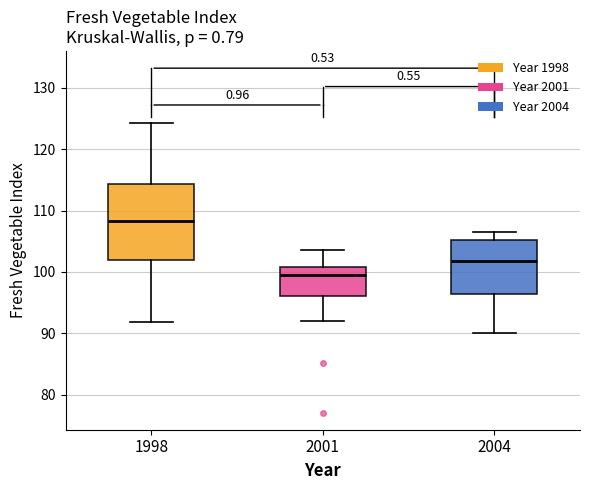

Where does the upper whisker of the box at x = 1998 end on the y-axis? The values are not printed on the chart, so give them approximately, as read against the axis.

124